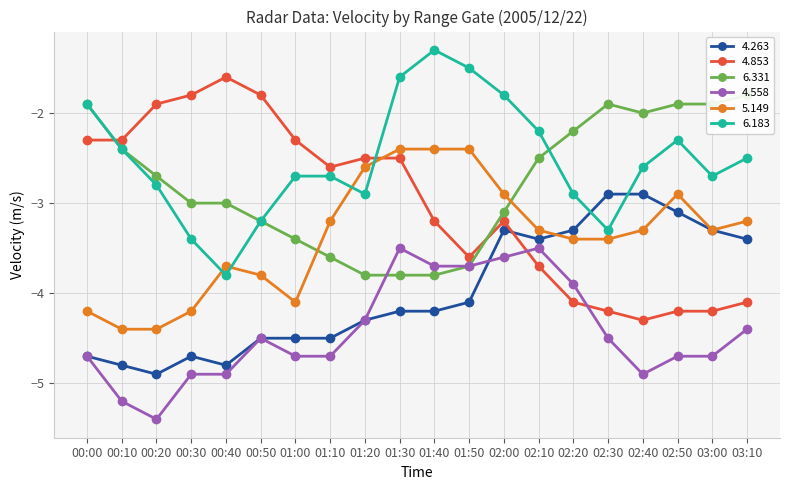

How many categories are shown in the chart?

20